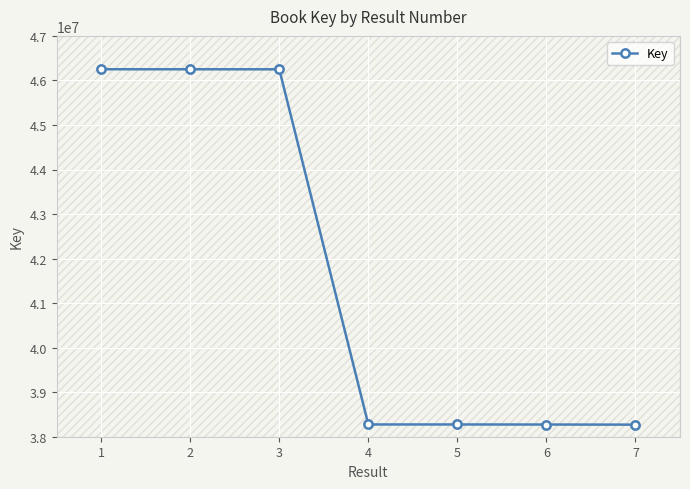

What is the value of the Key point at the 1st from the left?

46250811